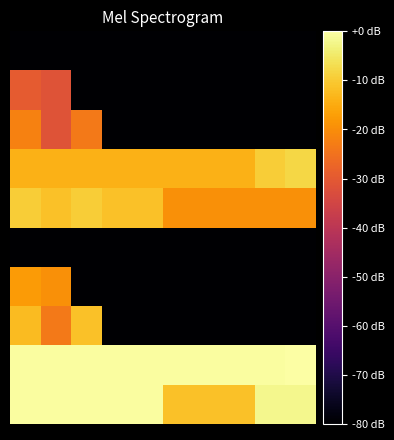

What is the smallest value displayed?

-80.0